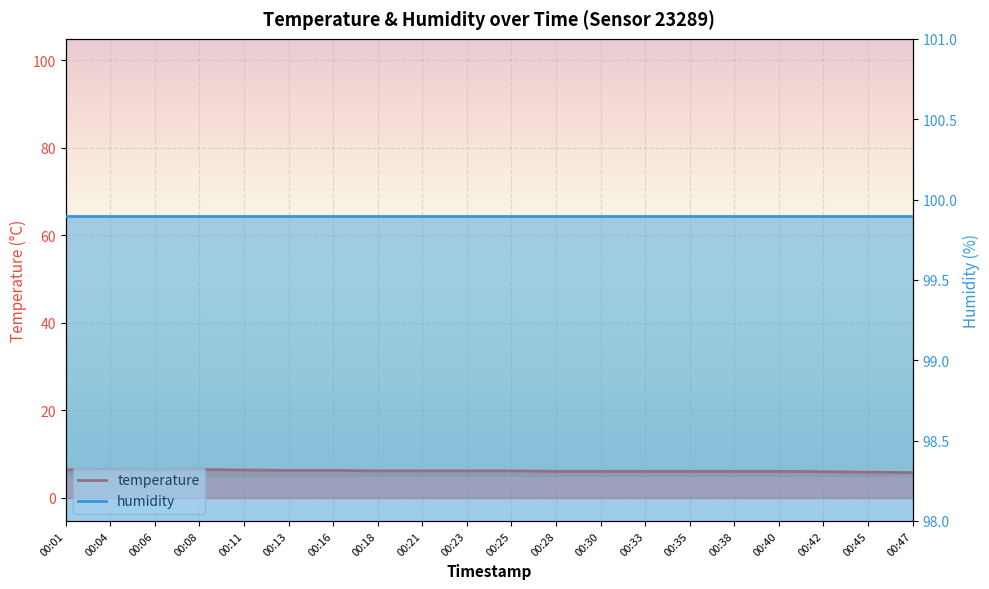

What is the change in value from 00:28 to 00:45?

-0.2